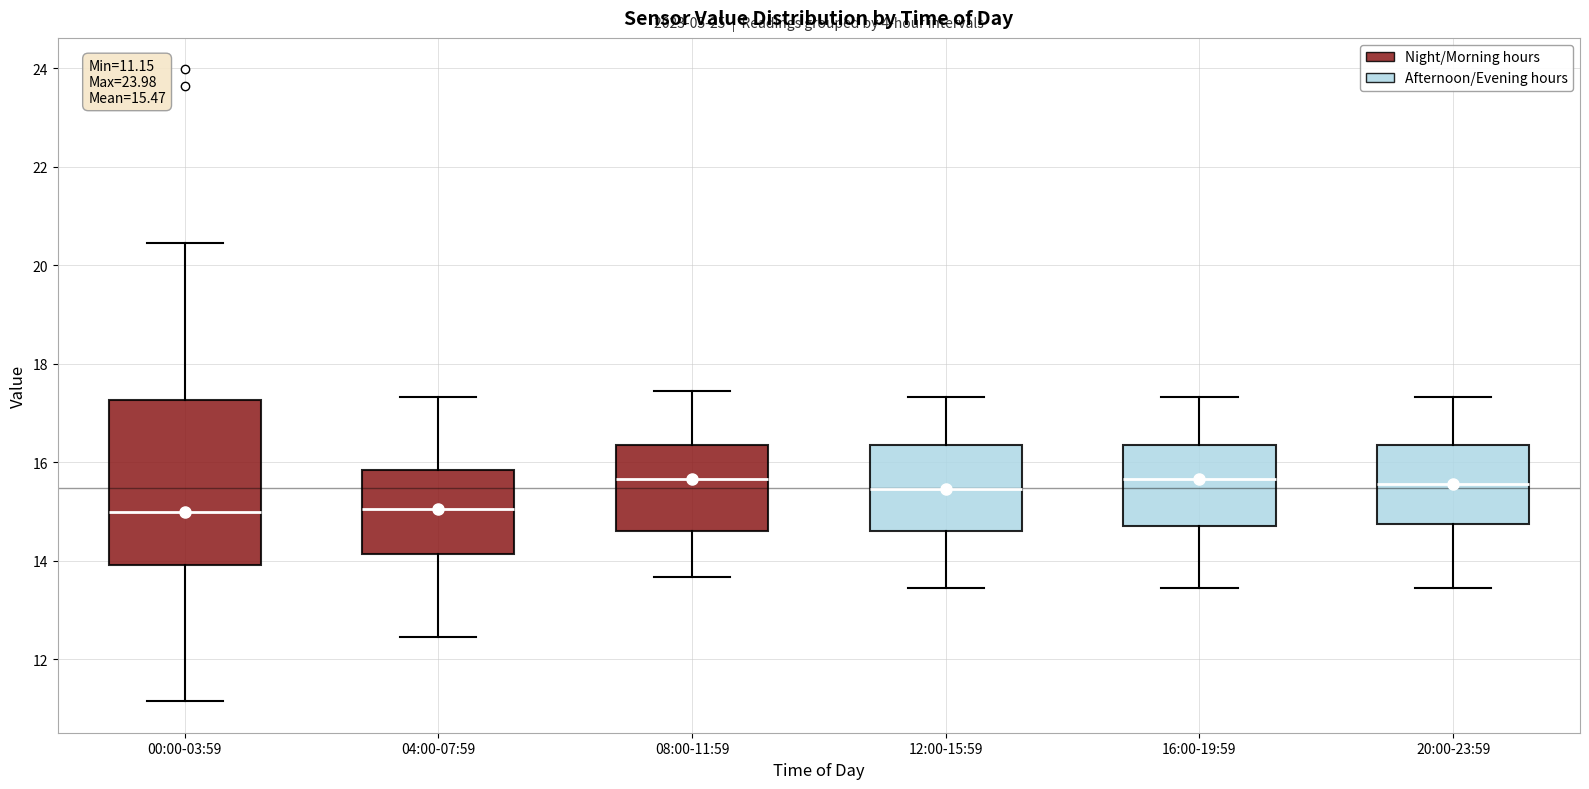

Comparing the boxes themselves (not the whiskers), which one is the tallest?

00:00-03:59